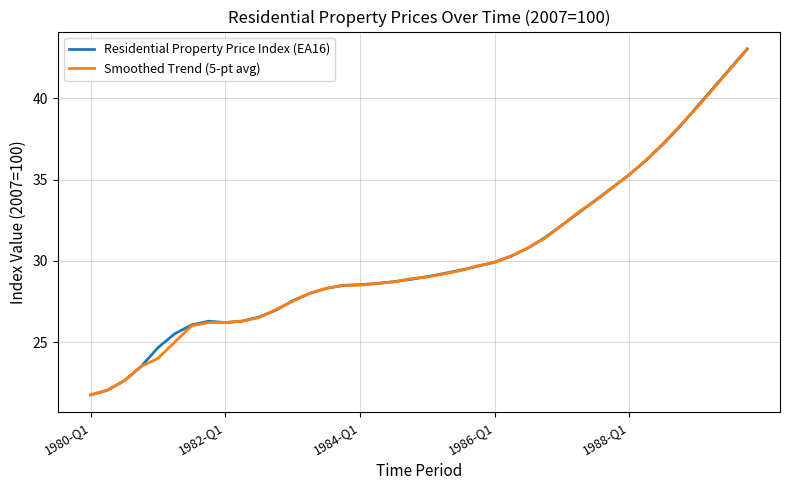

What is the highest value of the Smoothed Trend (5-pt avg) series?

43.0